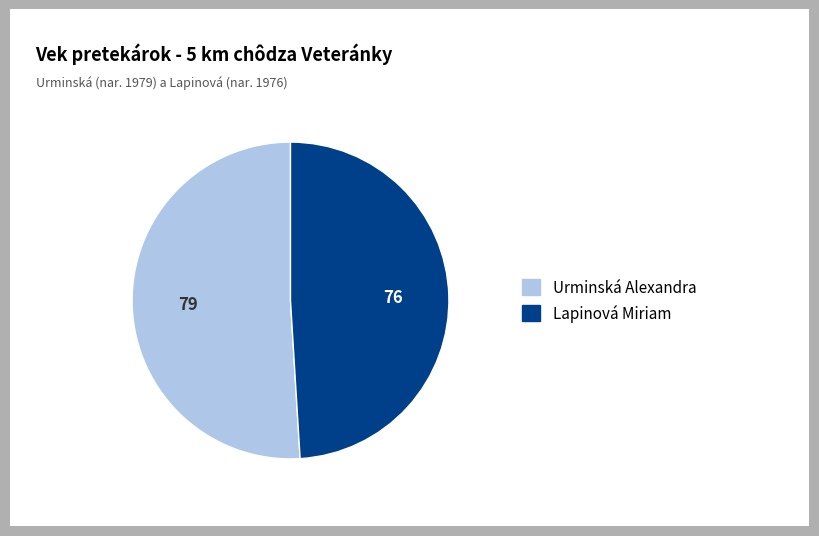

Do Urminská Alexandra and Lapinová Miriam together represent more than half of the pie?

Yes